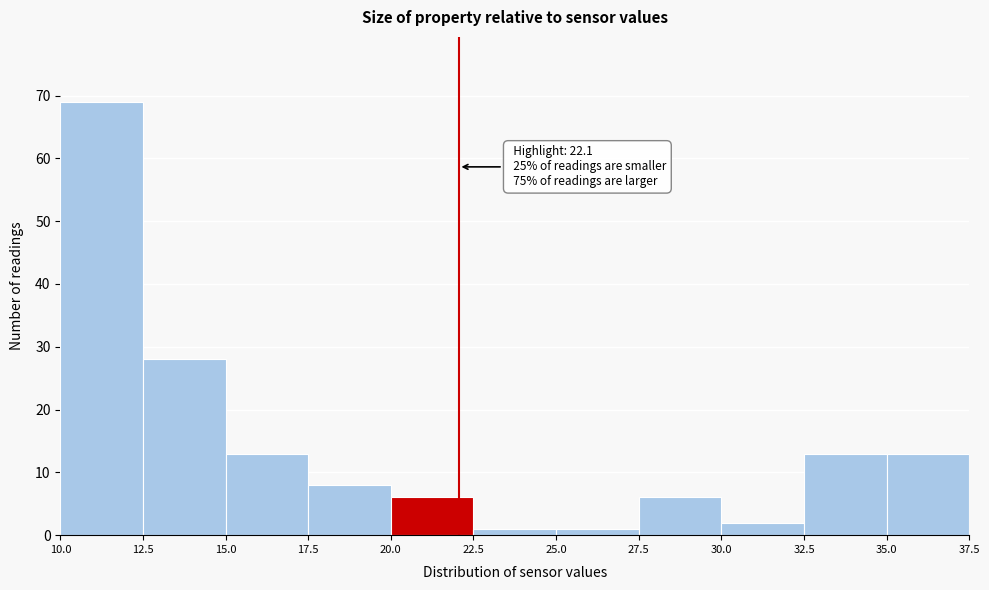

Over which range of the x-axis is the bar tallest?

10.0 to 12.5